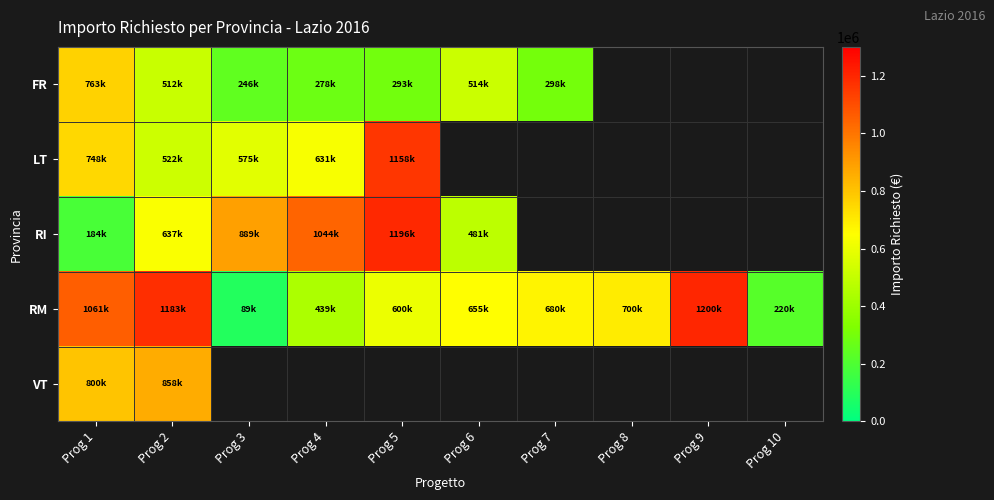

Count the number of categories in the chart.

10